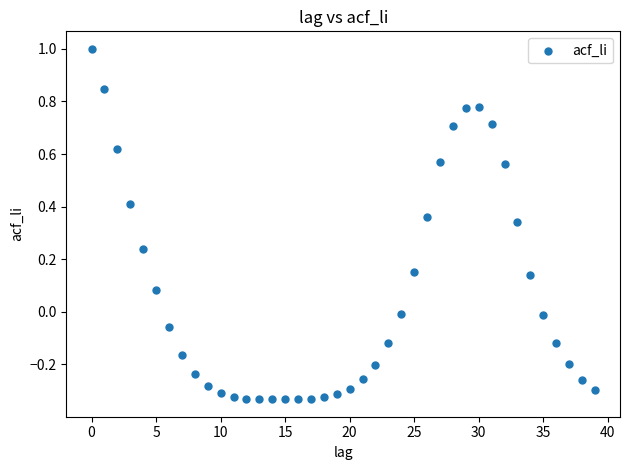

What is the range of Y values (max minus min)?

1.3